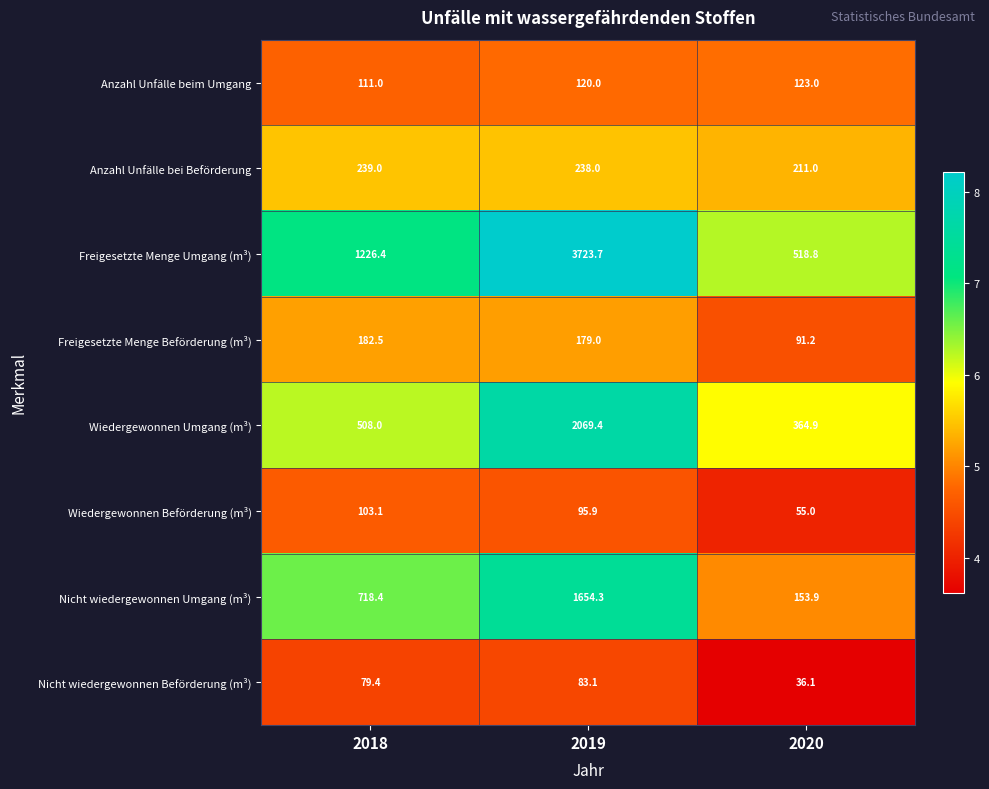

Reading left to right, extract all data points from this chart.

Anzahl Unfälle beim Umgang: 111.0	120.0	123.0
Anzahl Unfälle bei Beförderung: 239.0	238.0	211.0
Freigesetzte Menge Umgang (m³): 1226.4	3723.7	518.8
Freigesetzte Menge Beförderung (m³): 182.5	179.0	91.2
Wiedergewonnen Umgang (m³): 508.0	2069.4	364.9
Wiedergewonnen Beförderung (m³): 103.1	95.9	55.0
Nicht wiedergewonnen Umgang (m³): 718.4	1654.3	153.9
Nicht wiedergewonnen Beförderung (m³): 79.4	83.1	36.1